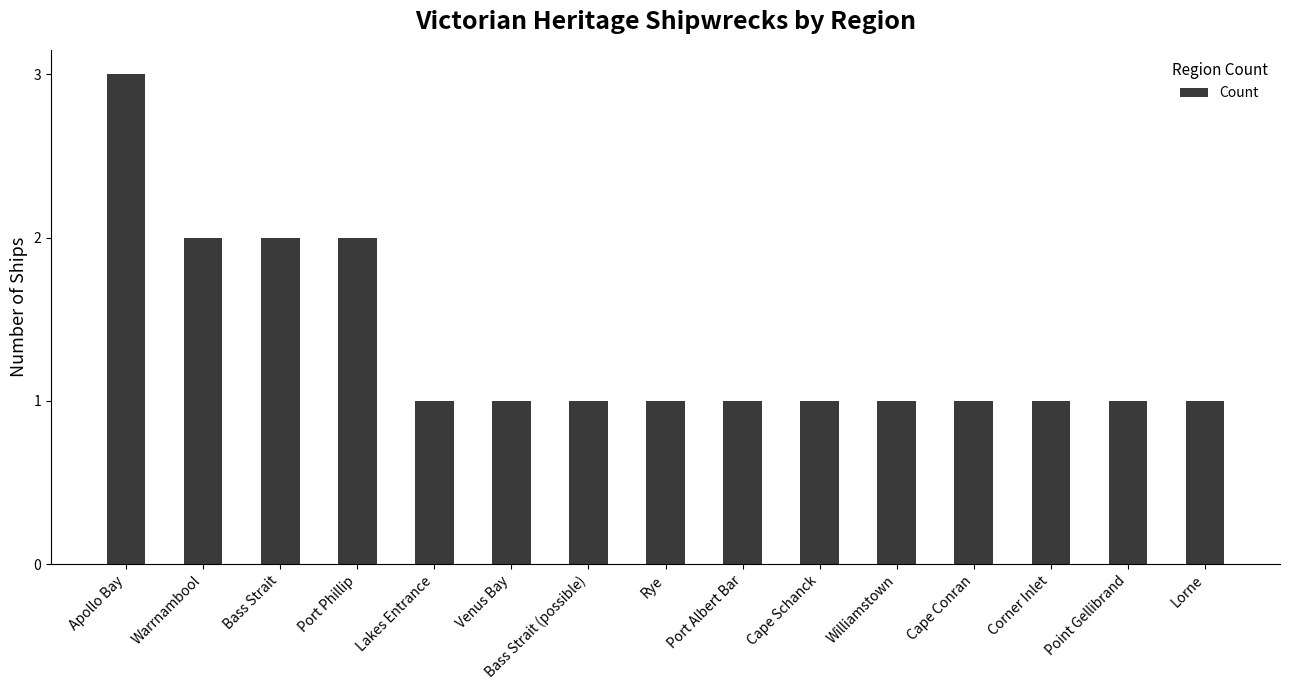

Which has a higher value, Apollo Bay or Rye?

Apollo Bay